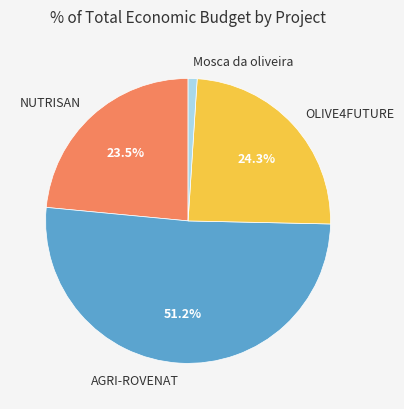

True or false: Mosca da oliveira accounts for 11% of the total.

False